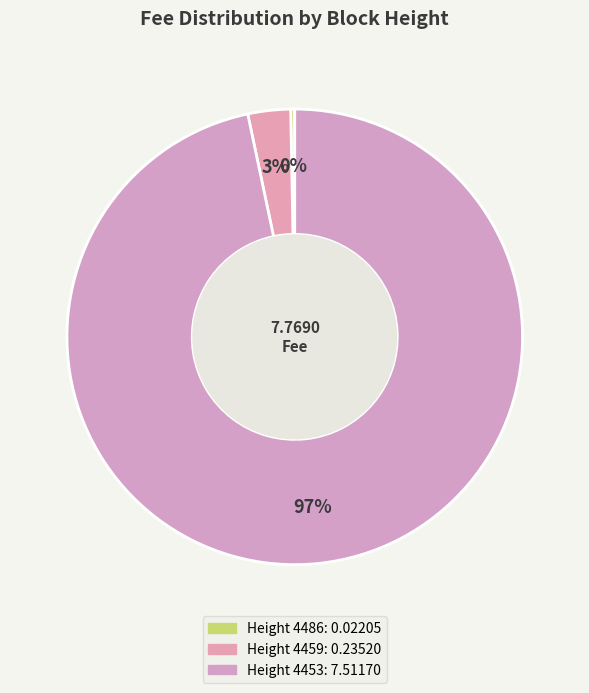

Count the number of slices in the pie.

3